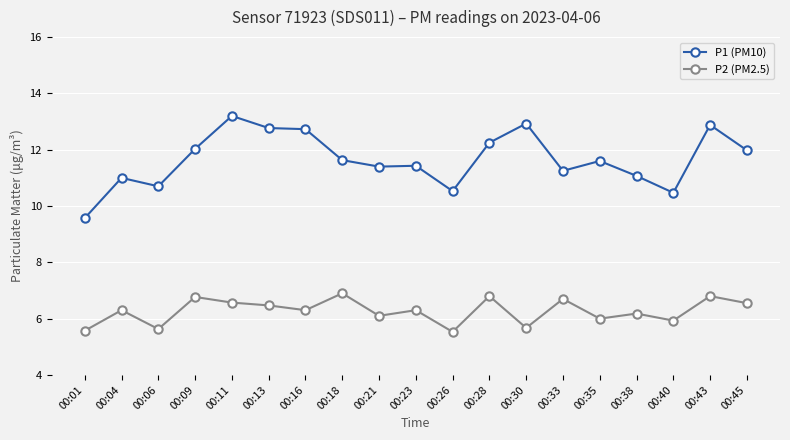

Is the value of P1 (PM10) at 00:06 greater than the value of P2 (PM2.5) at 00:06?

Yes